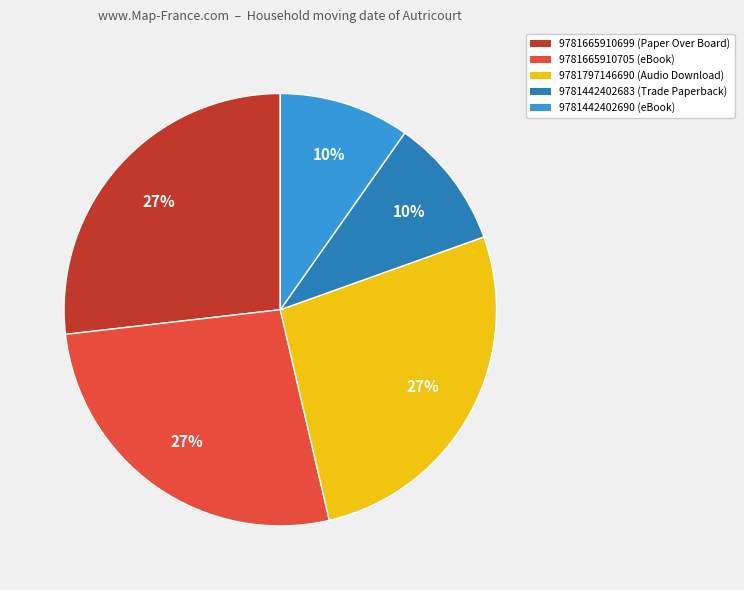

What percentage is the 9781442402690 slice, to the nearest percent?

10%